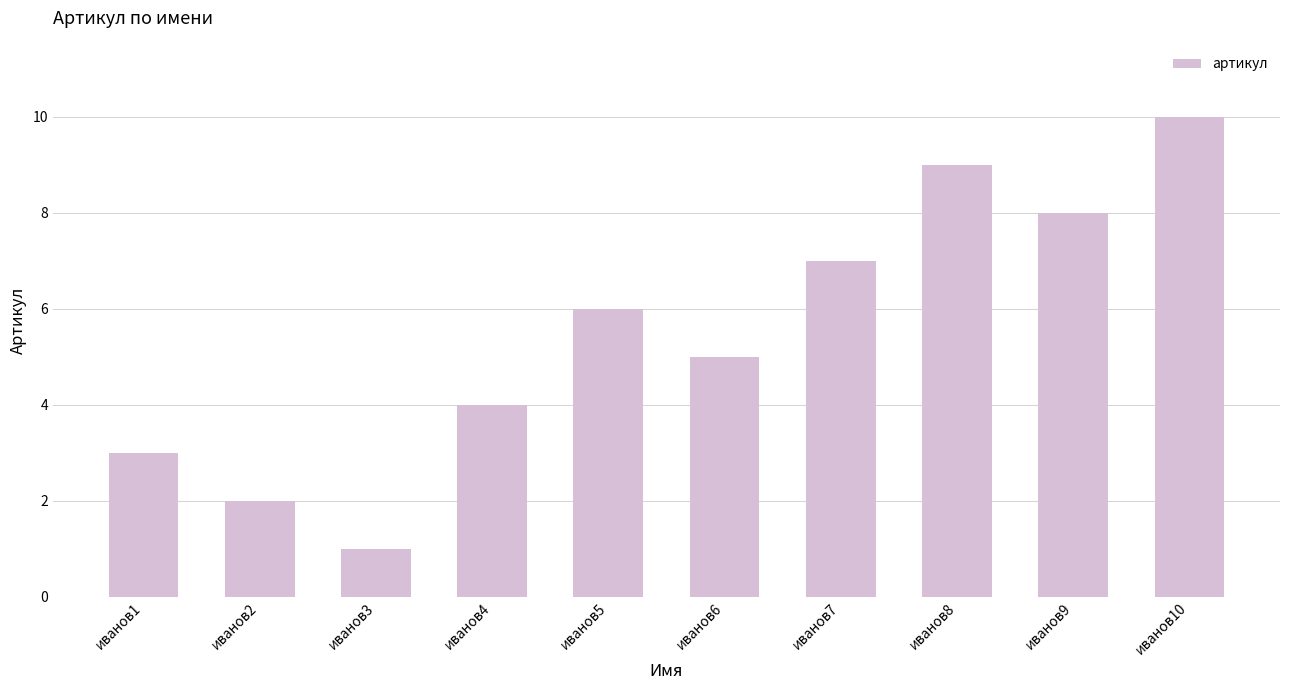

Reading left to right, what are all the values shown in this chart?

3	2	1	4	6	5	7	9	8	10